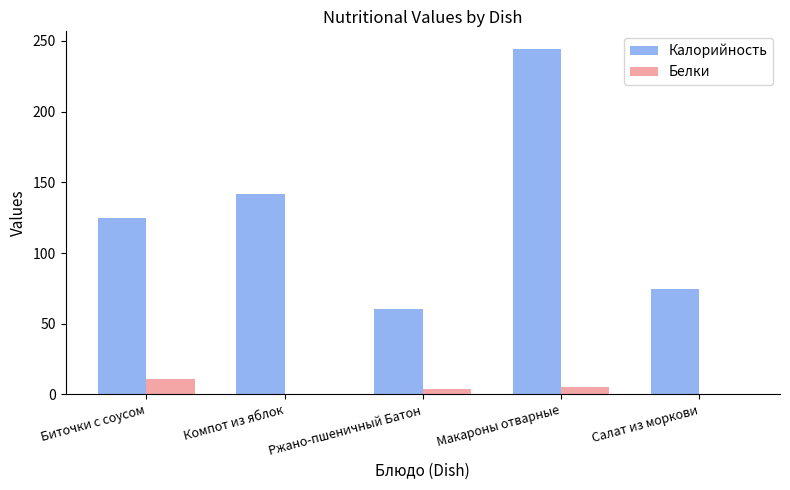

What is the sum of all Калорийность values?

646.5